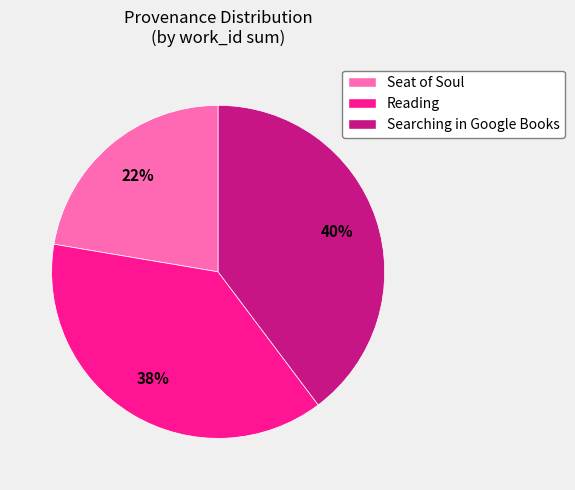

Is the sum of Searching in Google Books and Seat of Soul greater than half?

Yes